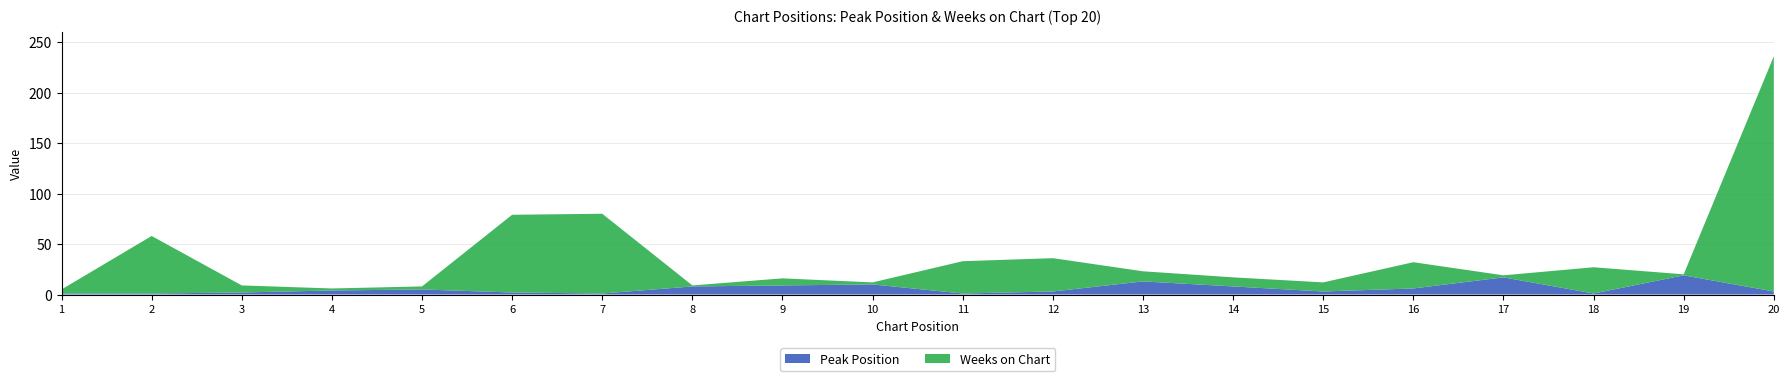

What is the value of the Peak Position point at the 18th from the left?

1